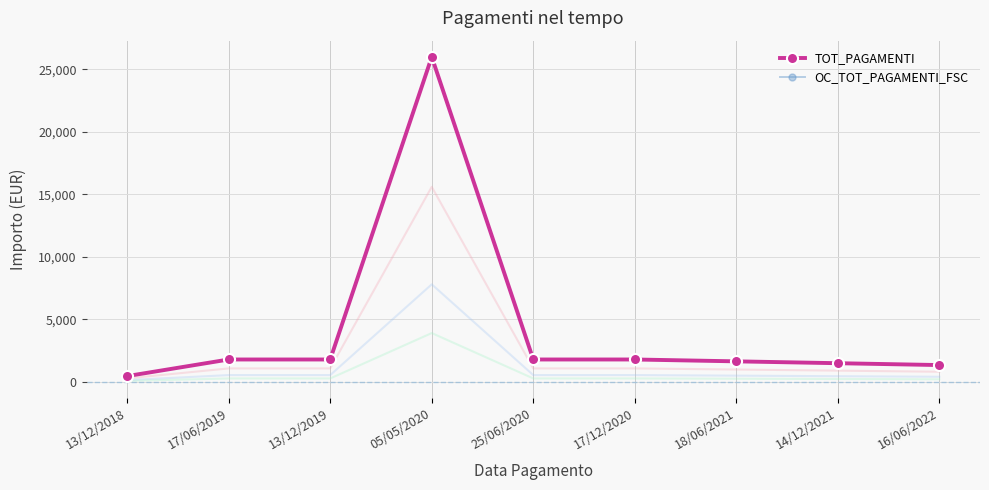

How many lines are shown in the chart?

2